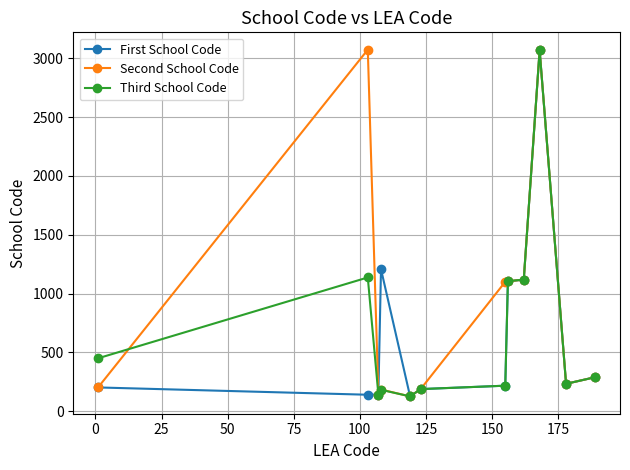

At how many categories does at least one series exceed 308?

7